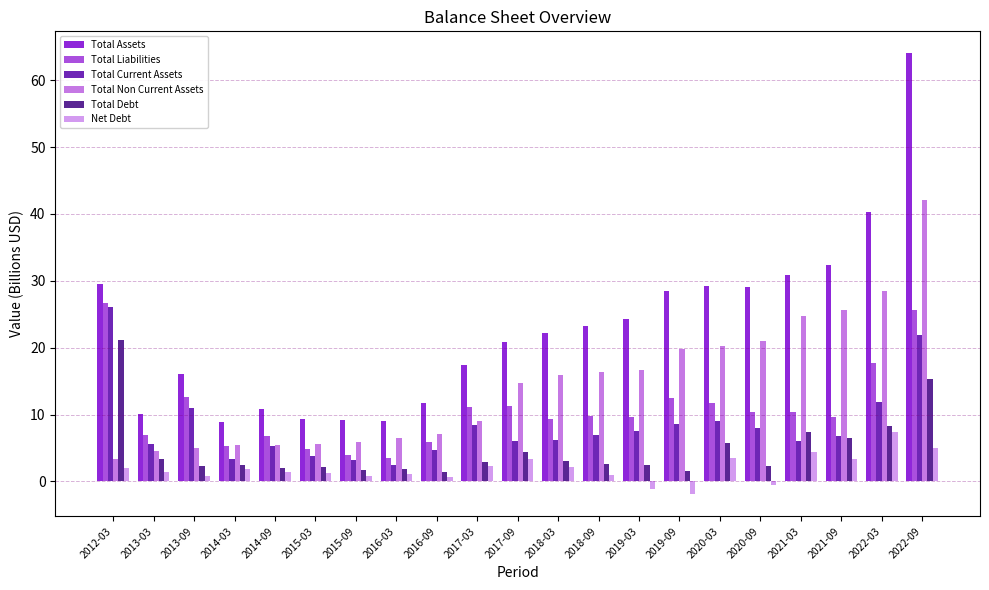

Is the value of Total Current Assets at 2018-09 greater than the value of Total Liabilities at 2019-03?

No